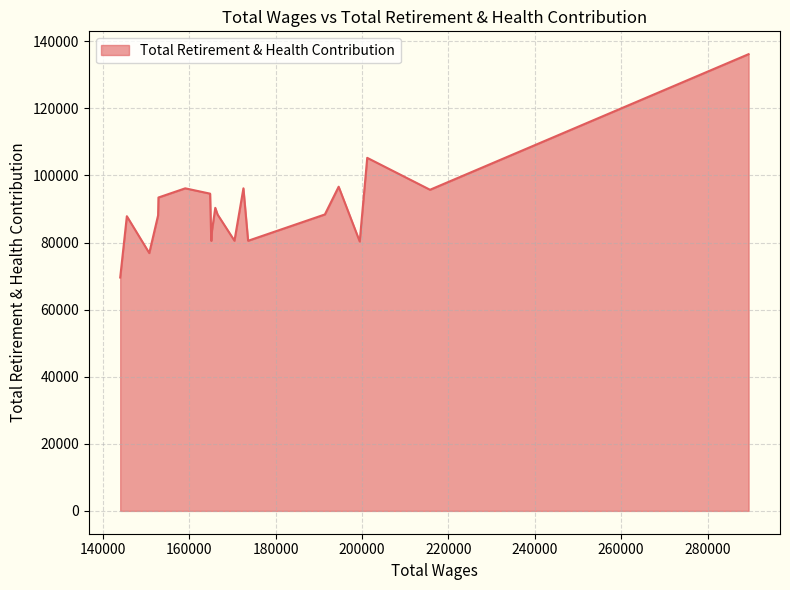

What is the smallest value displayed?

69573